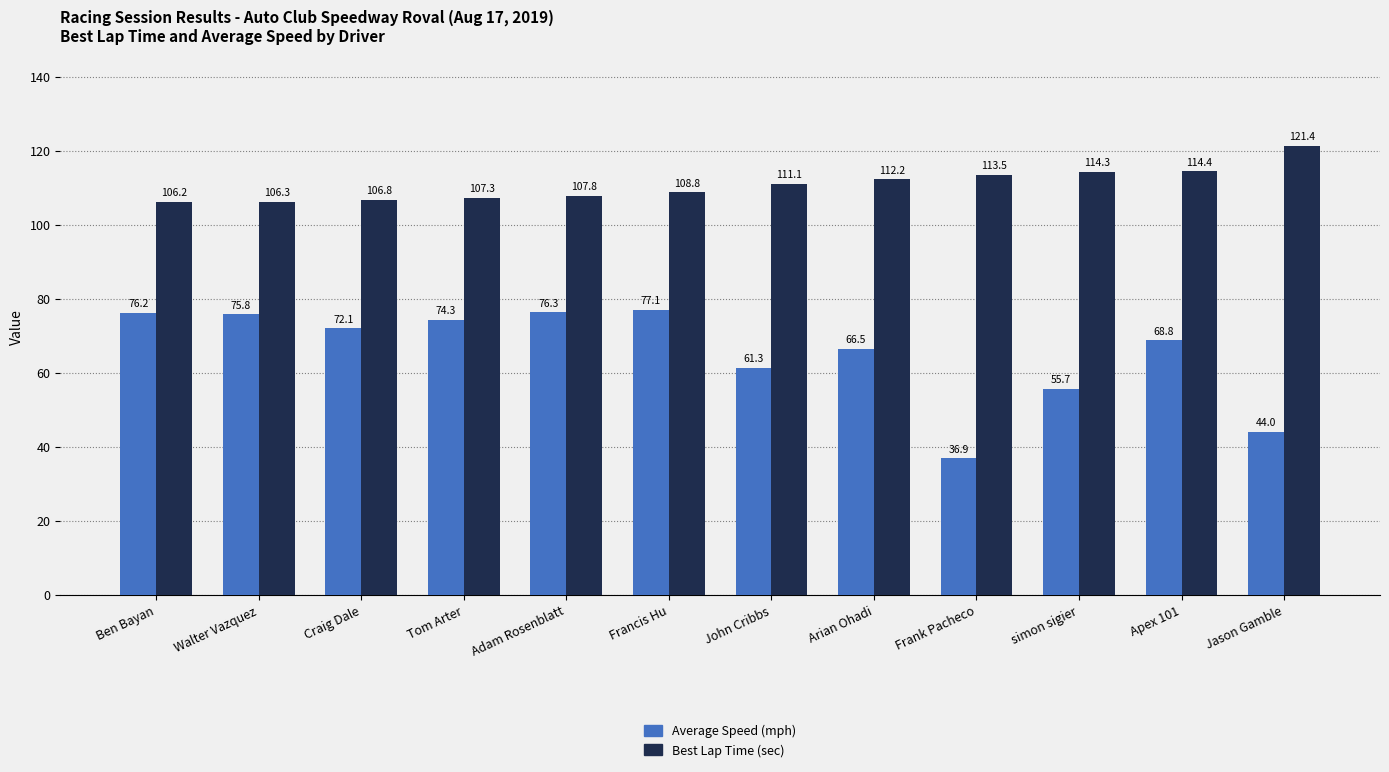

What is the label of the 7th bar from the left?

John Cribbs